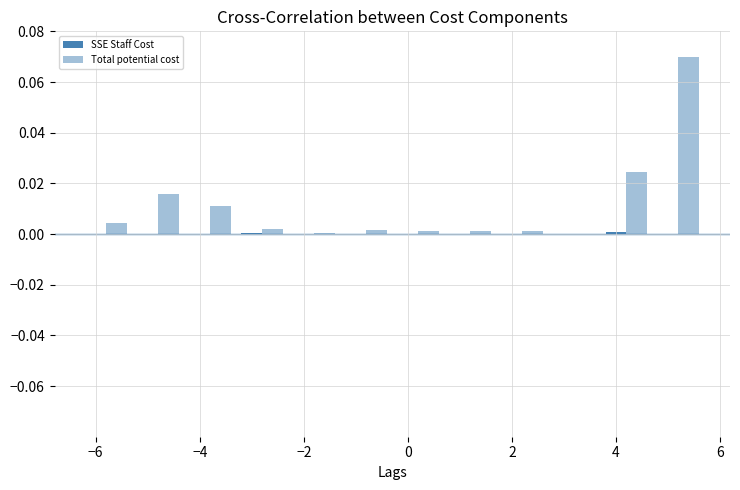

Count the number of categories in the chart.

12